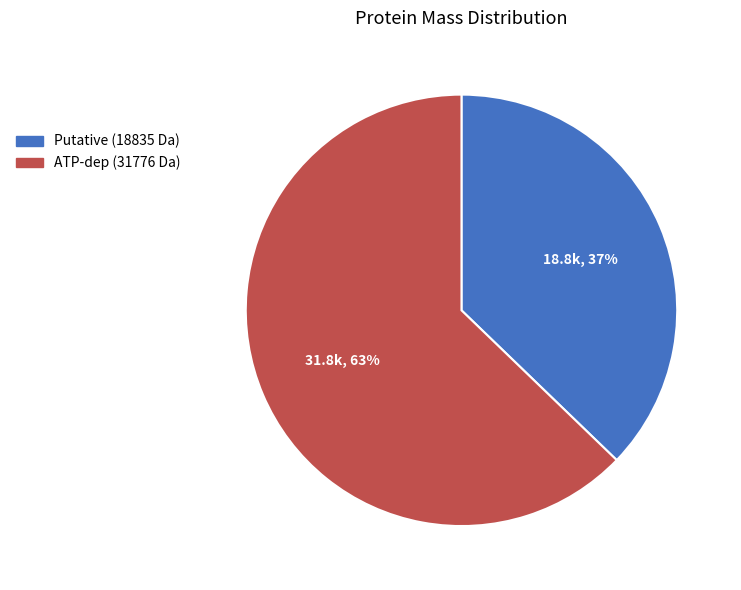

To the nearest percent, what portion does Putative (18835 Da) represent?

37%